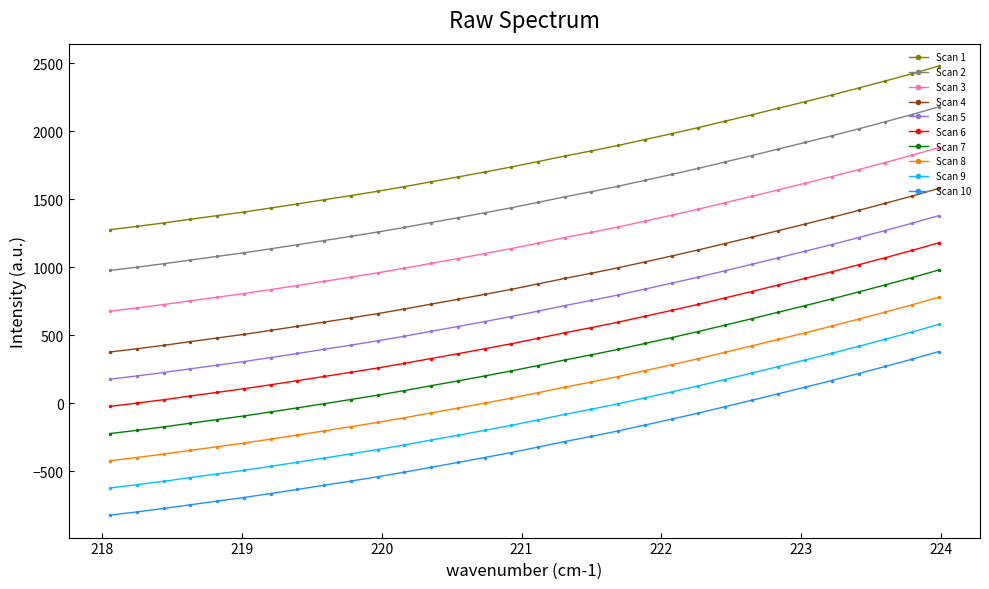

What is the difference between the maximum and minimum values in the Scan 5 series?

1202.7